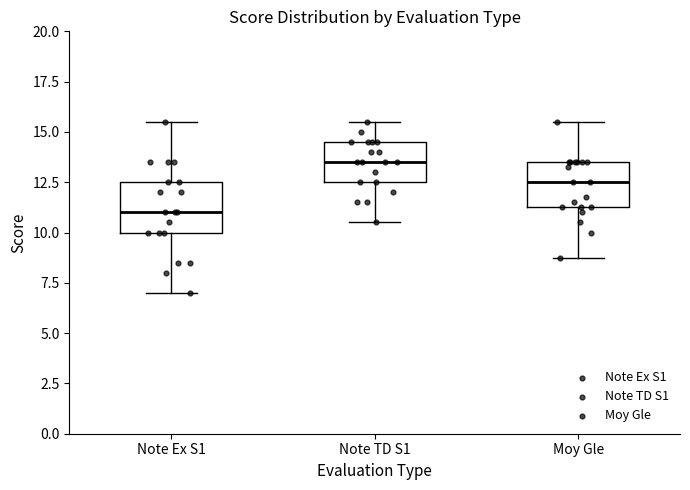

Where is the upper edge of the box for Note Ex S1 on the y-axis? The values are not printed on the chart, so give them approximately, as read against the axis.

12.5